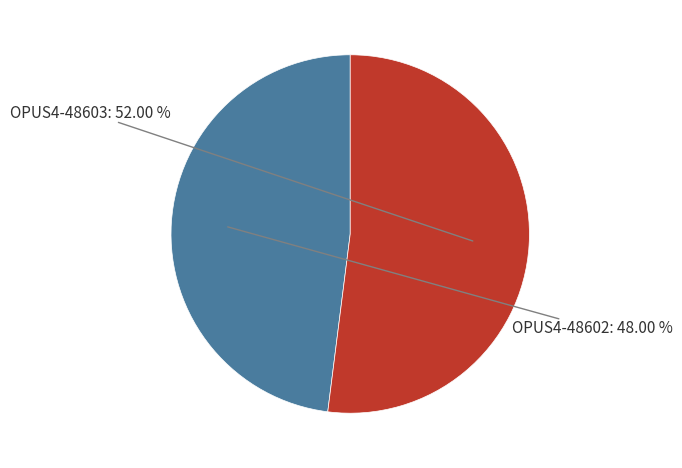

Is there any slice that represents more than half of the pie?

Yes